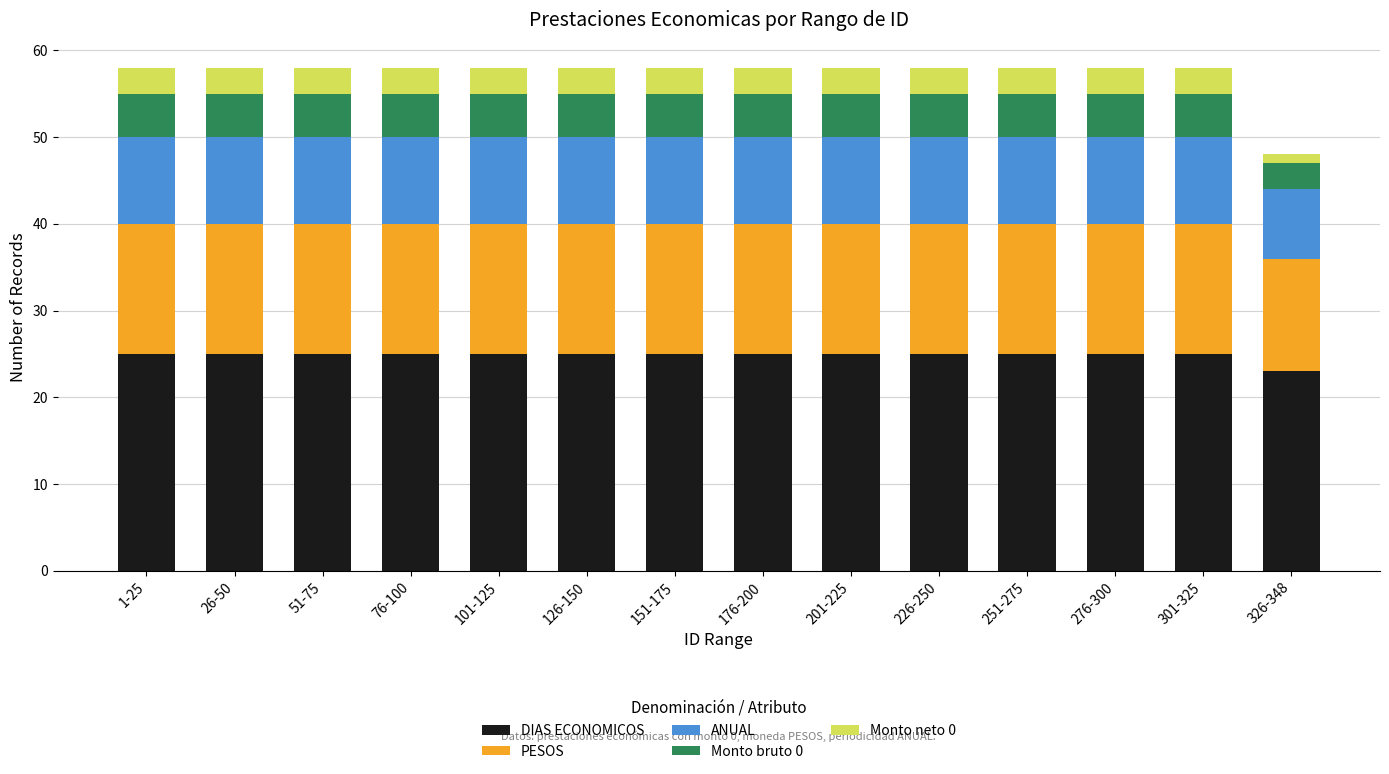

What is the average value of the DIAS ECONOMICOS series?

25